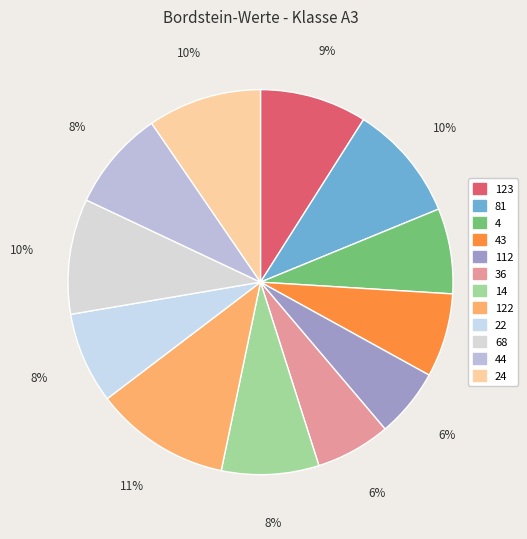

Which slice is the smallest?

112